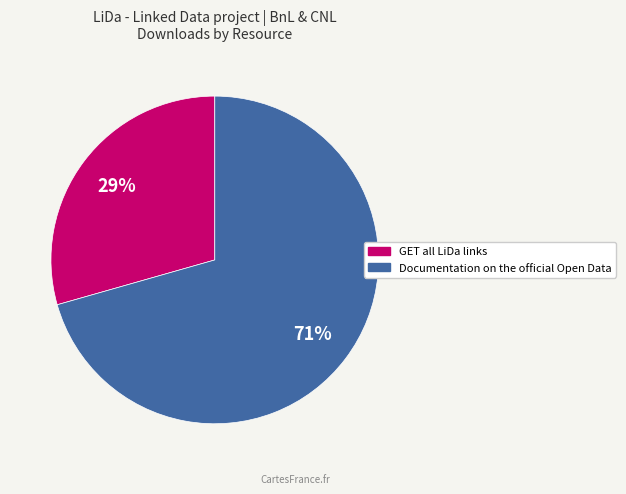

Does Documentation on the official Open Data account for over 50% of the chart?

Yes